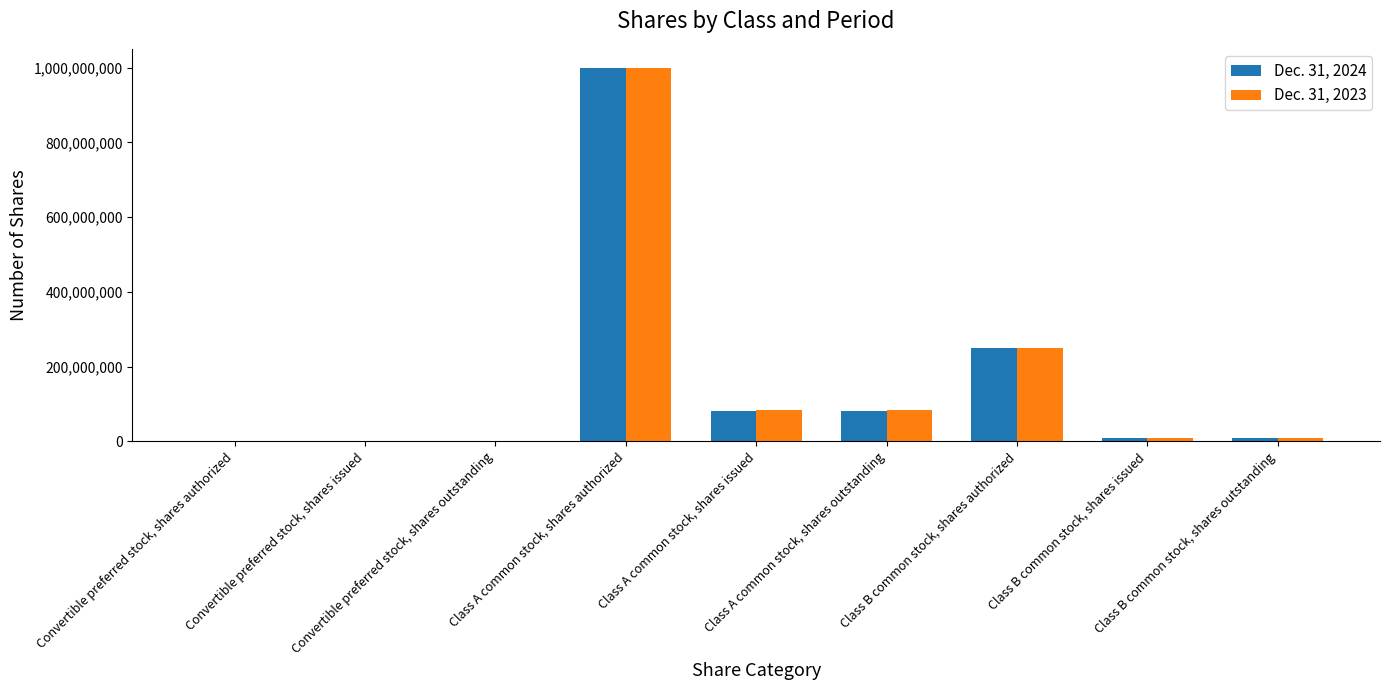

What is the total value across all series at Class B common stock, shares outstanding?

19729000